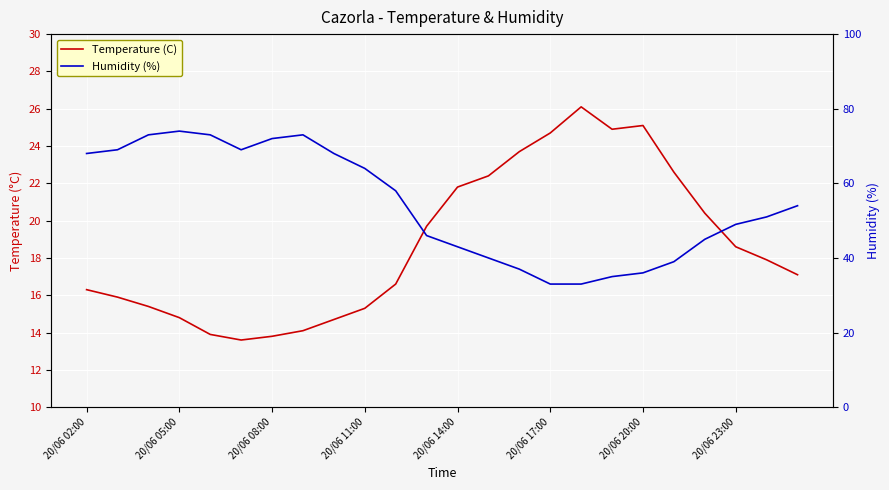

What is the difference between the maximum and second lowest values in the Humidity (%) series?

41.0